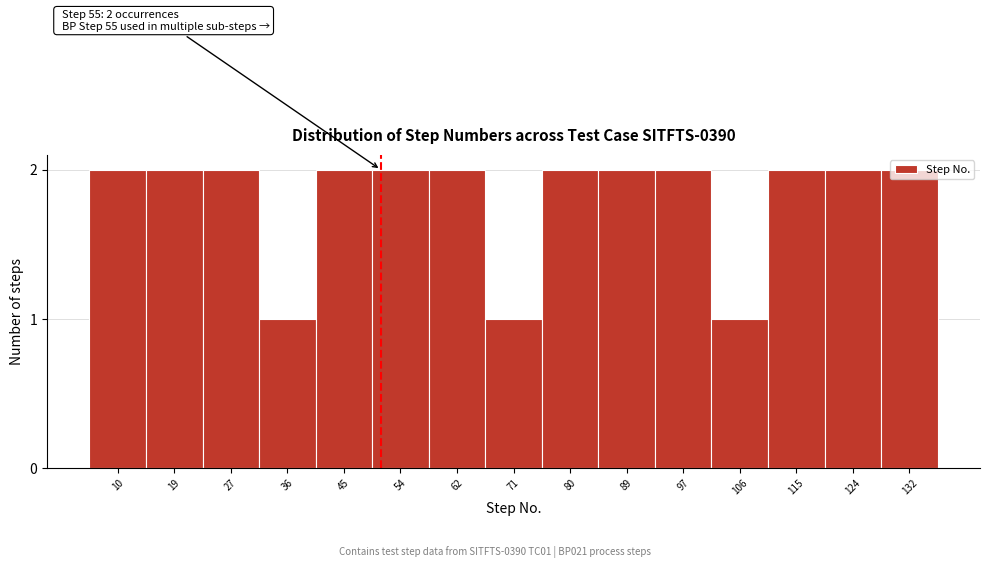

What is the value of the 10th bar from the left?

2